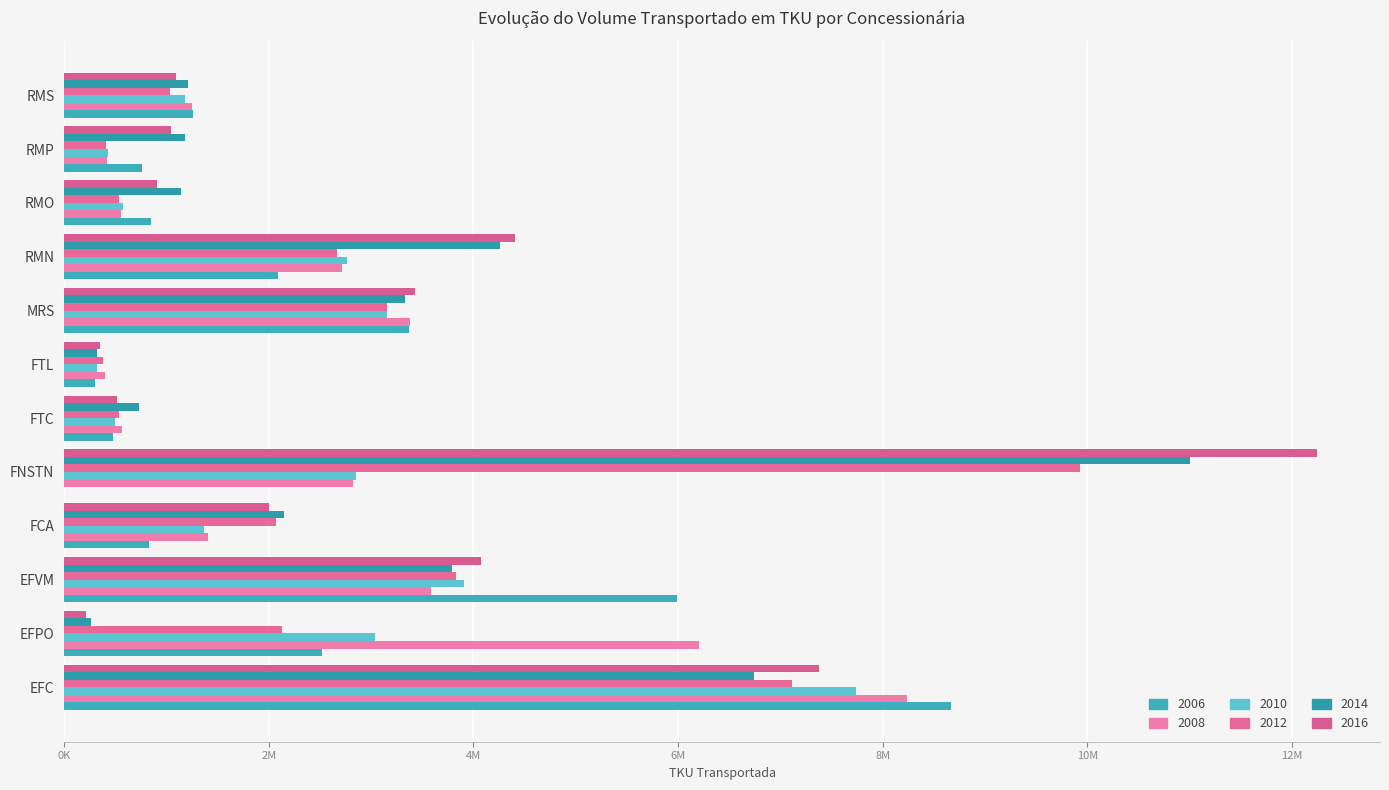

What is the total value across all series at EFC?

45869498